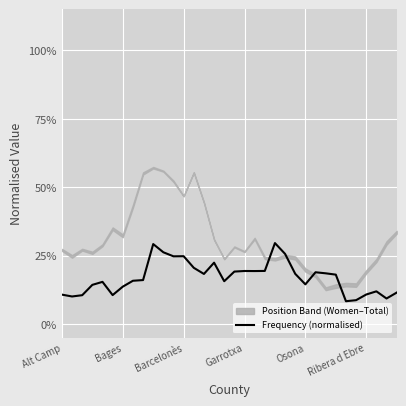

Is it true that the value at Osona is 0.3?

False